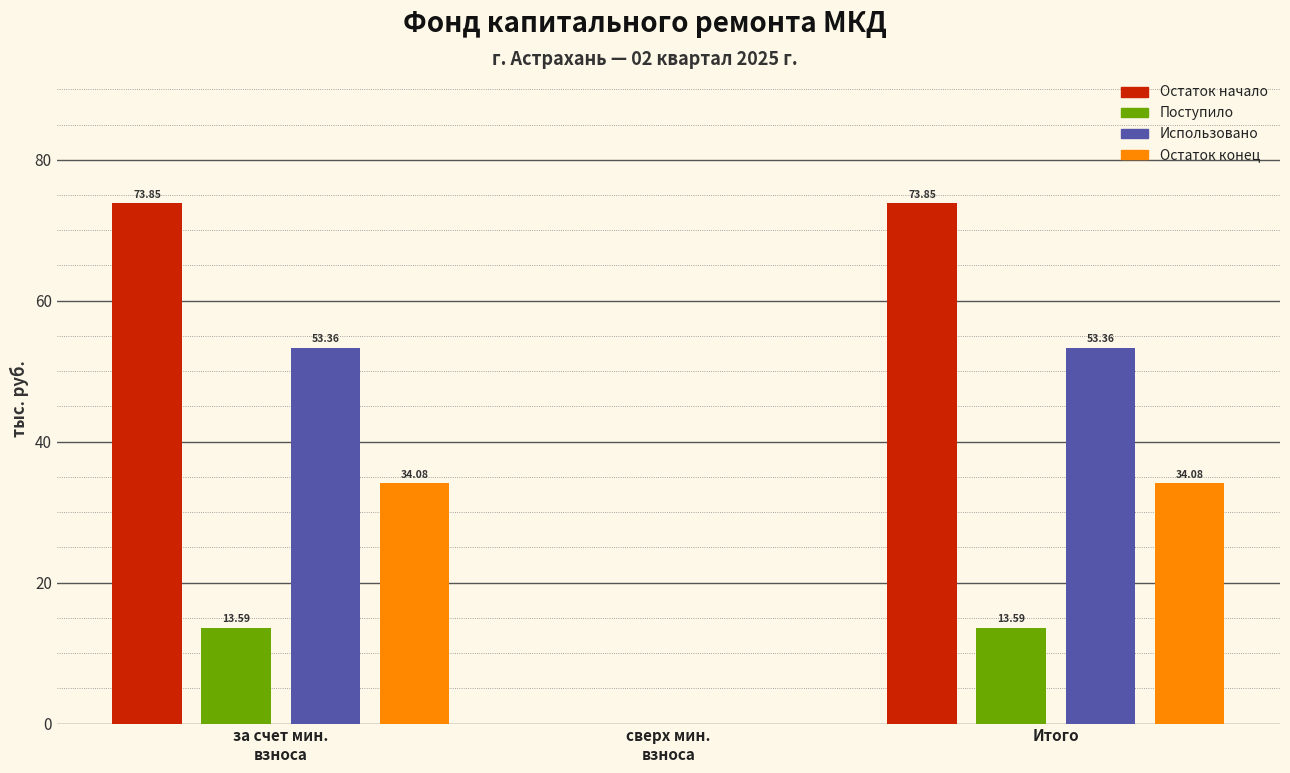

What is the sum of all Остаток начало values?

147.7